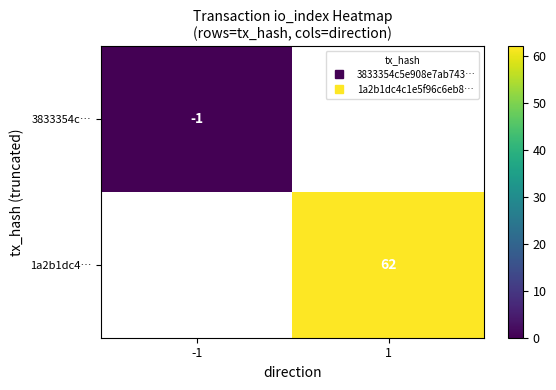

Which category has the lowest value in the 3833354c… series?

-1